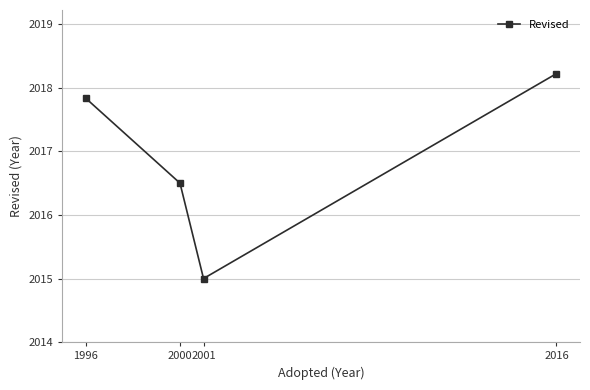

What is the difference between the maximum and minimum values?

3.2